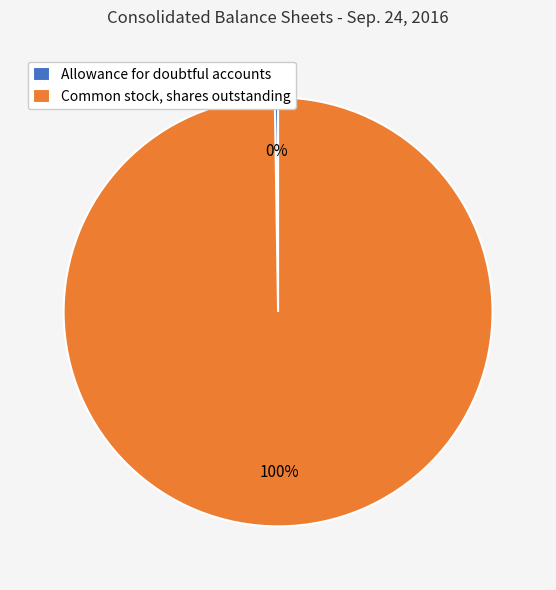

True or false: Common stock, shares outstanding accounts for 100% of the total.

True